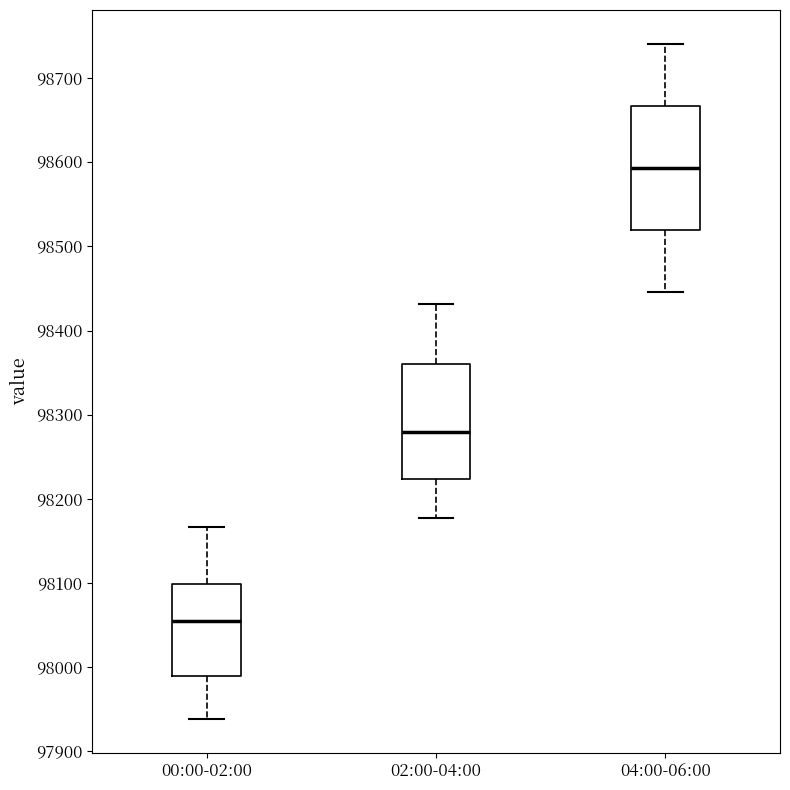

Where does the upper whisker of the box for 04:00-06:00 end on the y-axis? The values are not printed on the chart, so give them approximately, as read against the axis.

98740